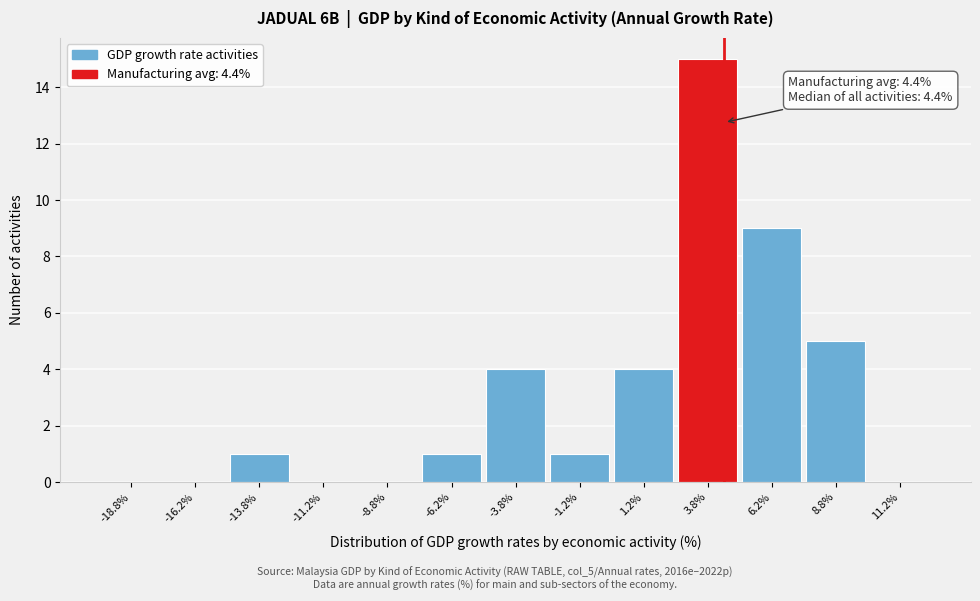

Over which range of the x-axis is the bar tallest?

2.5 to 5.0